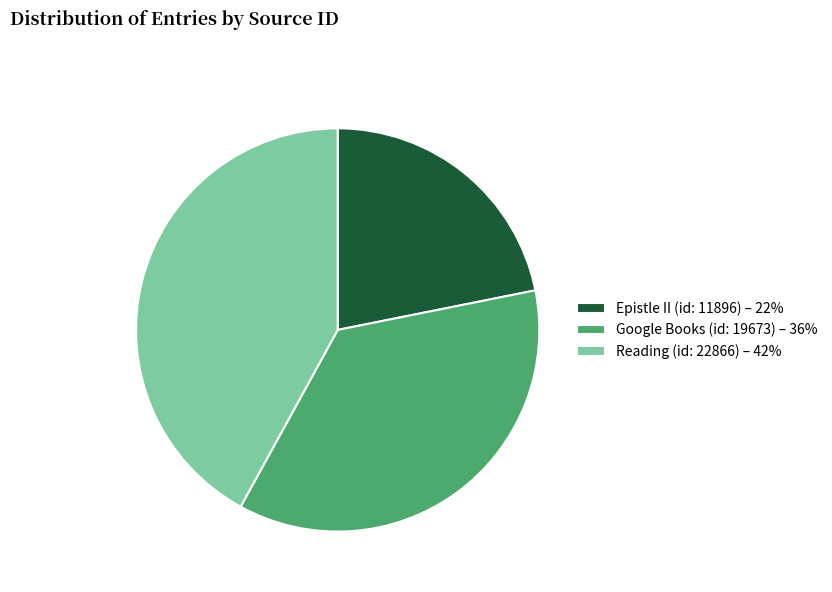

Do Google Books (id: 19673) and Reading (id: 22866) together represent more than half of the pie?

Yes